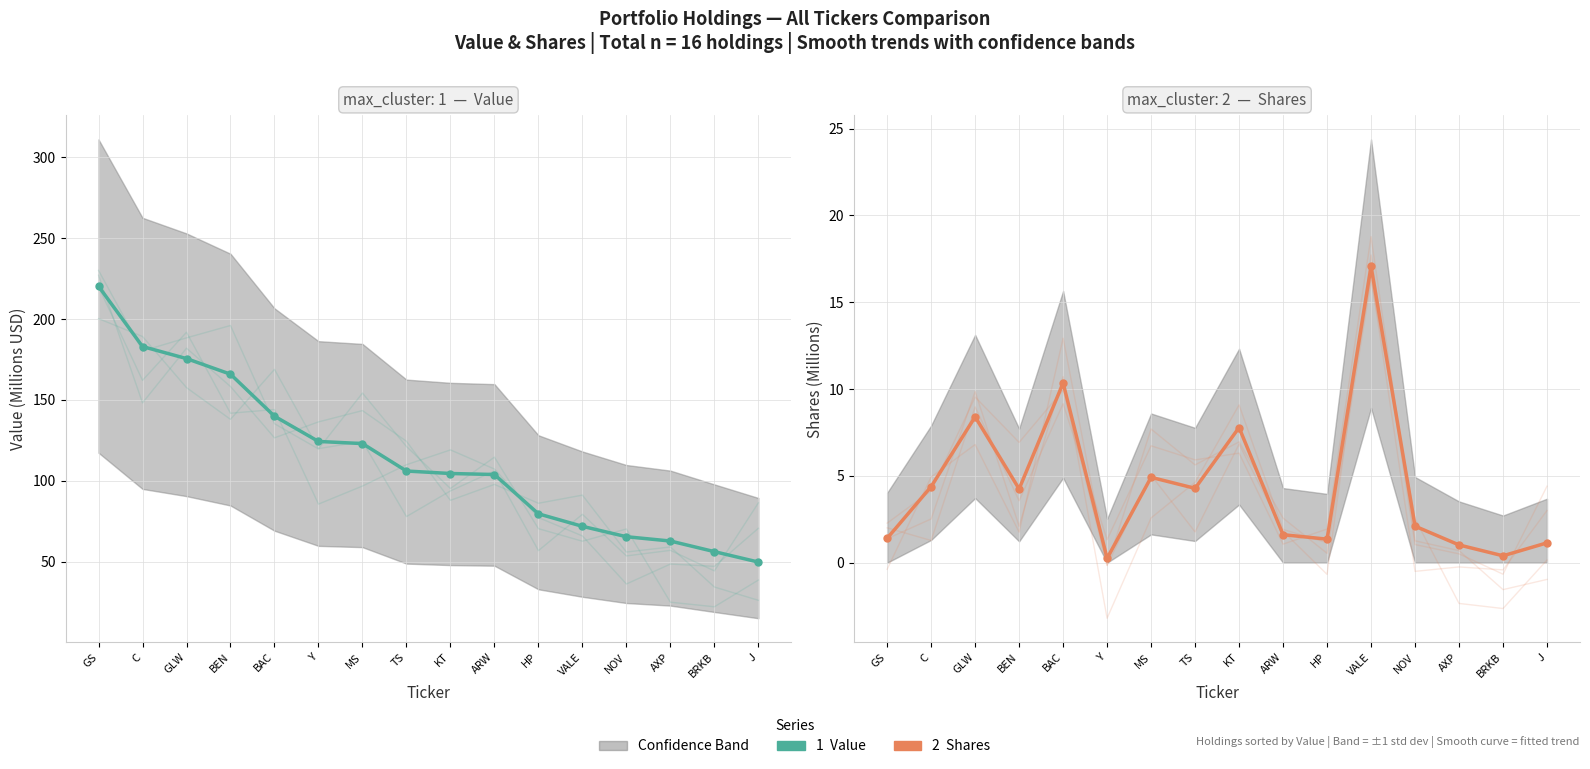

What position from the right is Y?

11